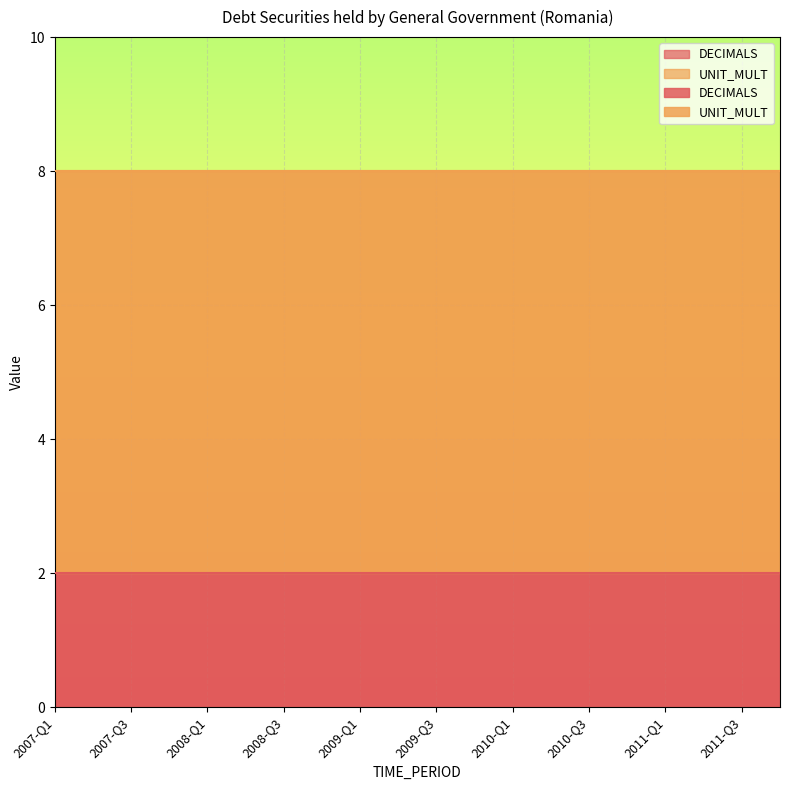

Which series has the widest spread of values?

DECIMALS